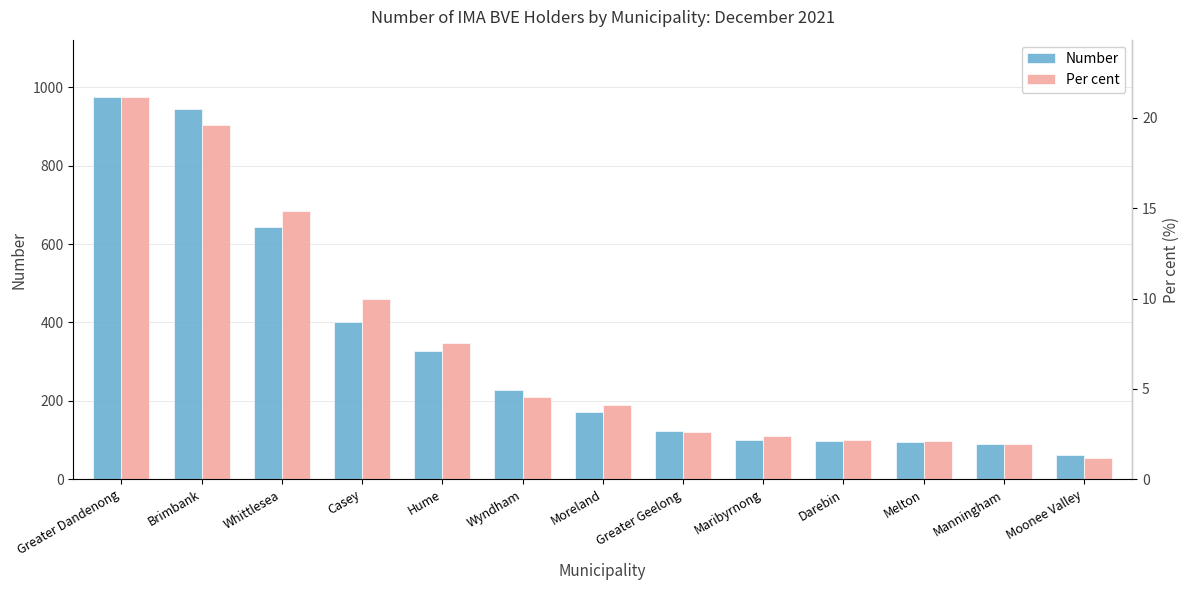

List the series in order of their peak value, lowest first.

Per cent, Number